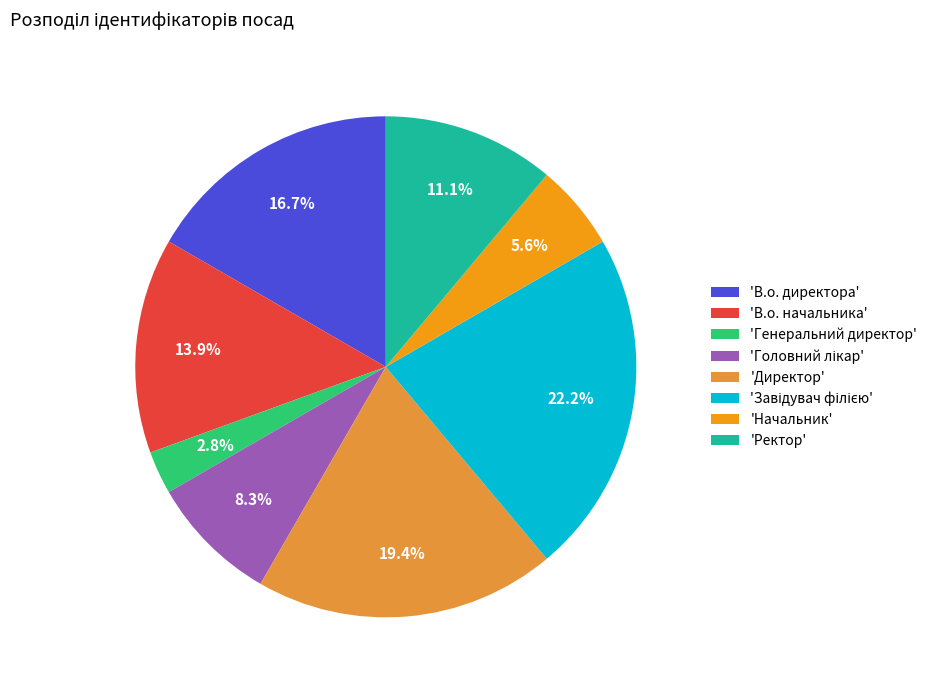

What is the ratio of the value at 'Ректор' to the value at 'В.о. начальника'?

0.8